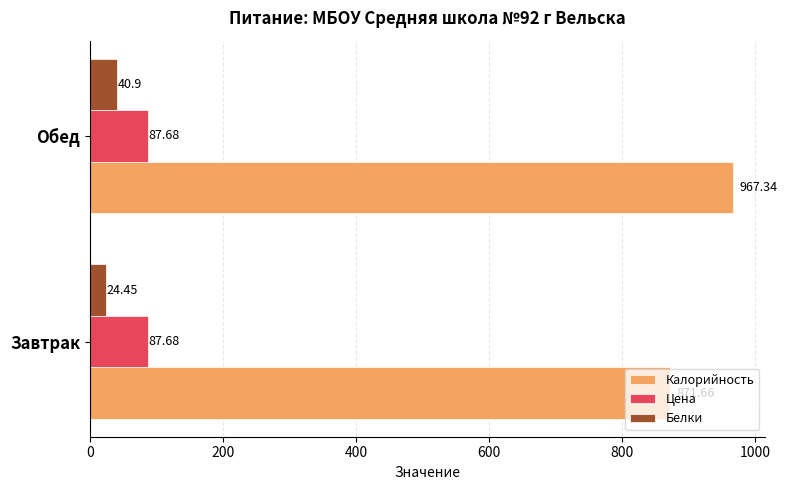

What is the total value across all series at Обед?

1095.9